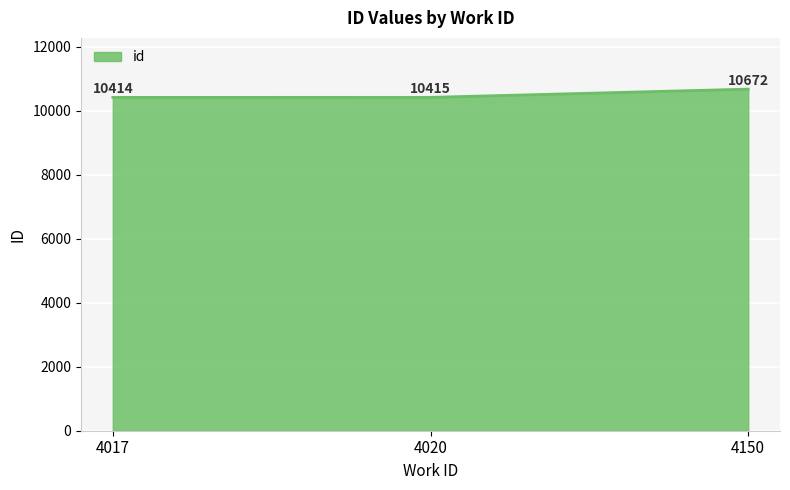

Reading left to right, extract all data points from this chart.

10414	10415	10672